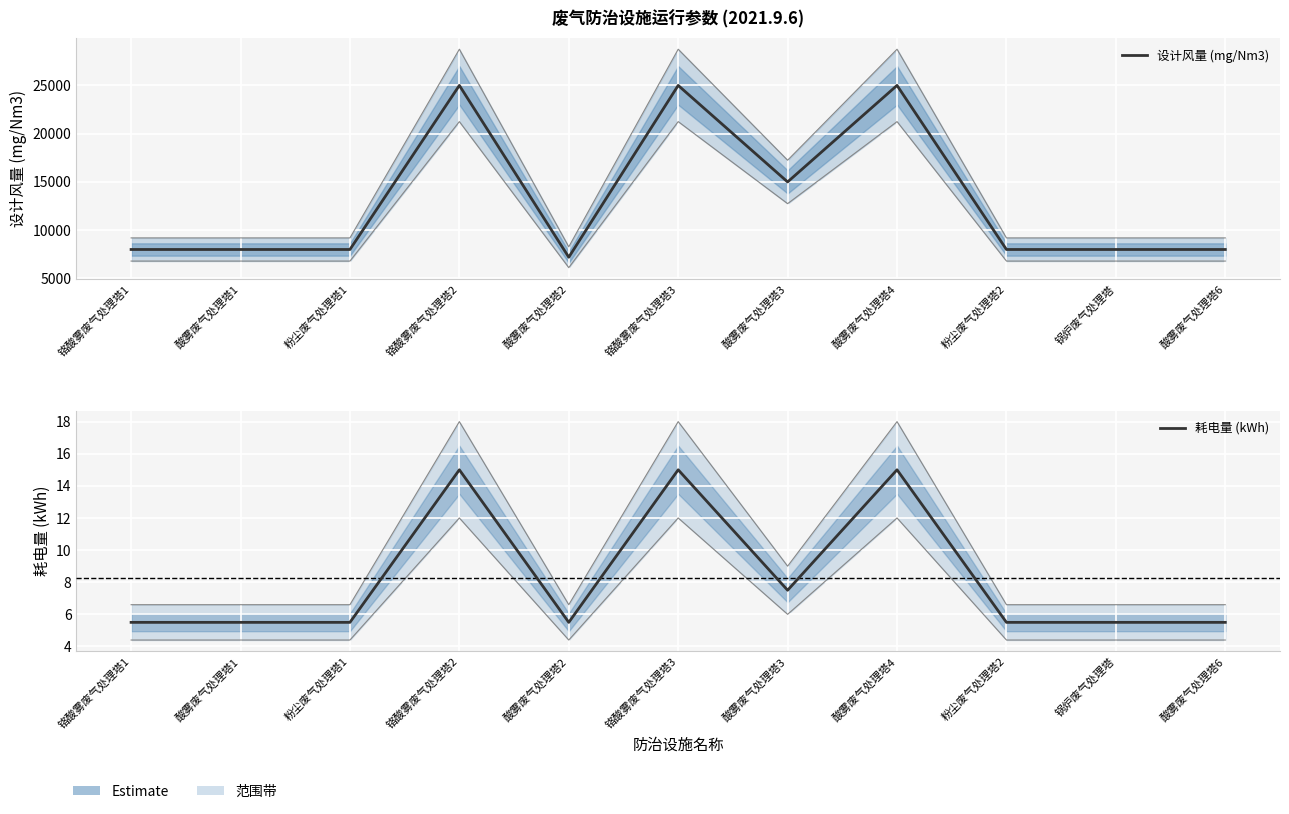

How many interior local valleys does the 耗电量 (kWh) series have?

2